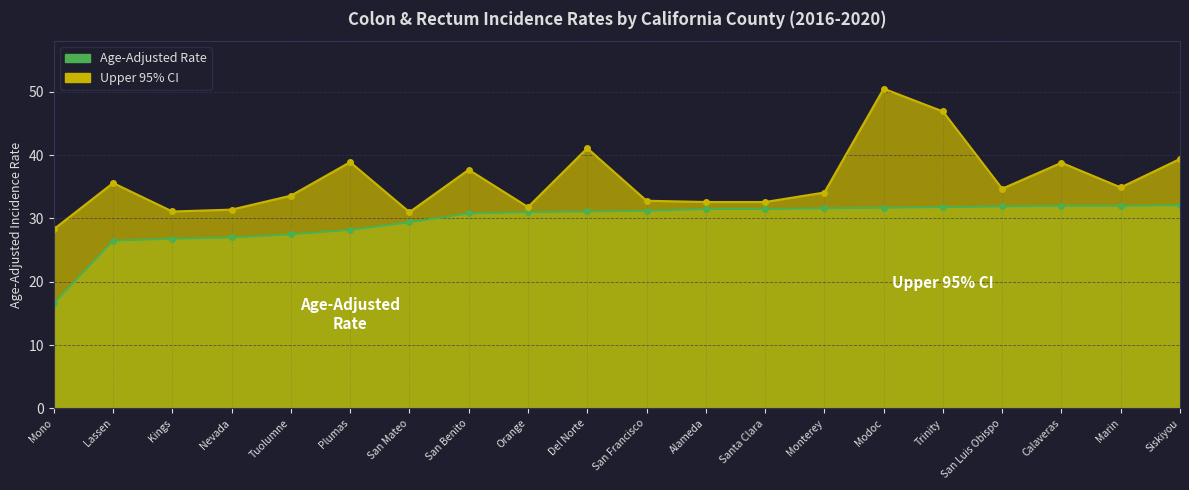

How many values in the Age-Adjusted Rate series exceed 31?

11